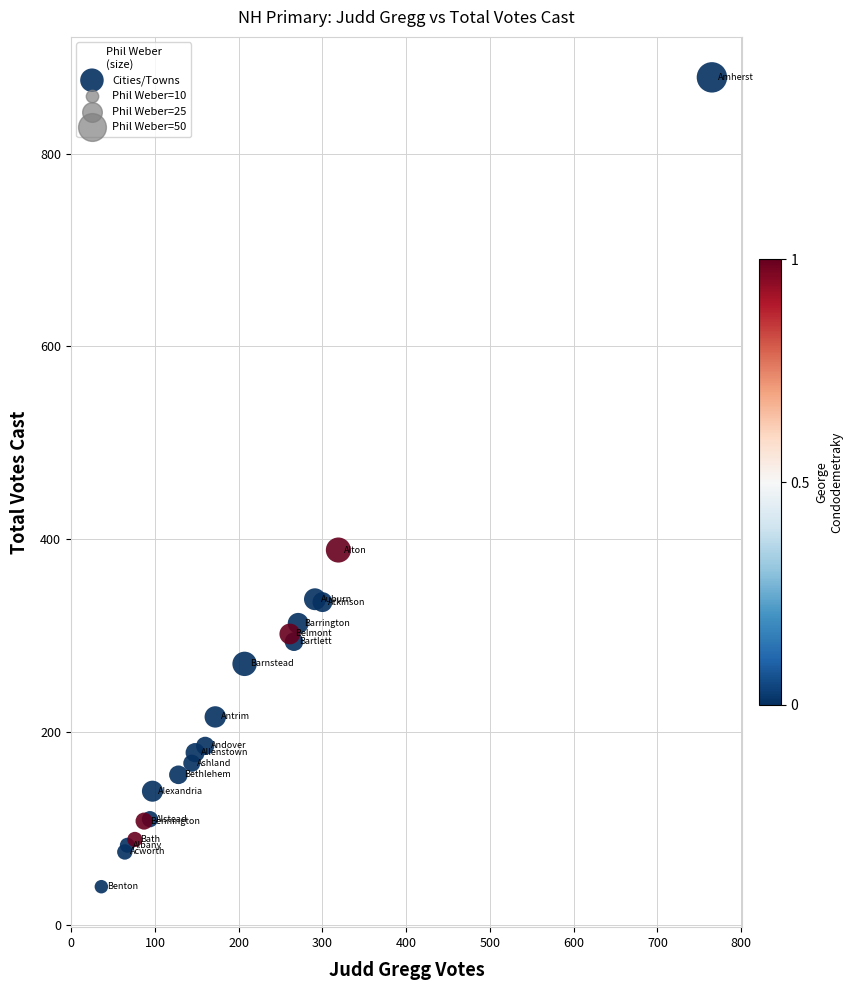

What Y value in the scatter plot is closest to 459?

389